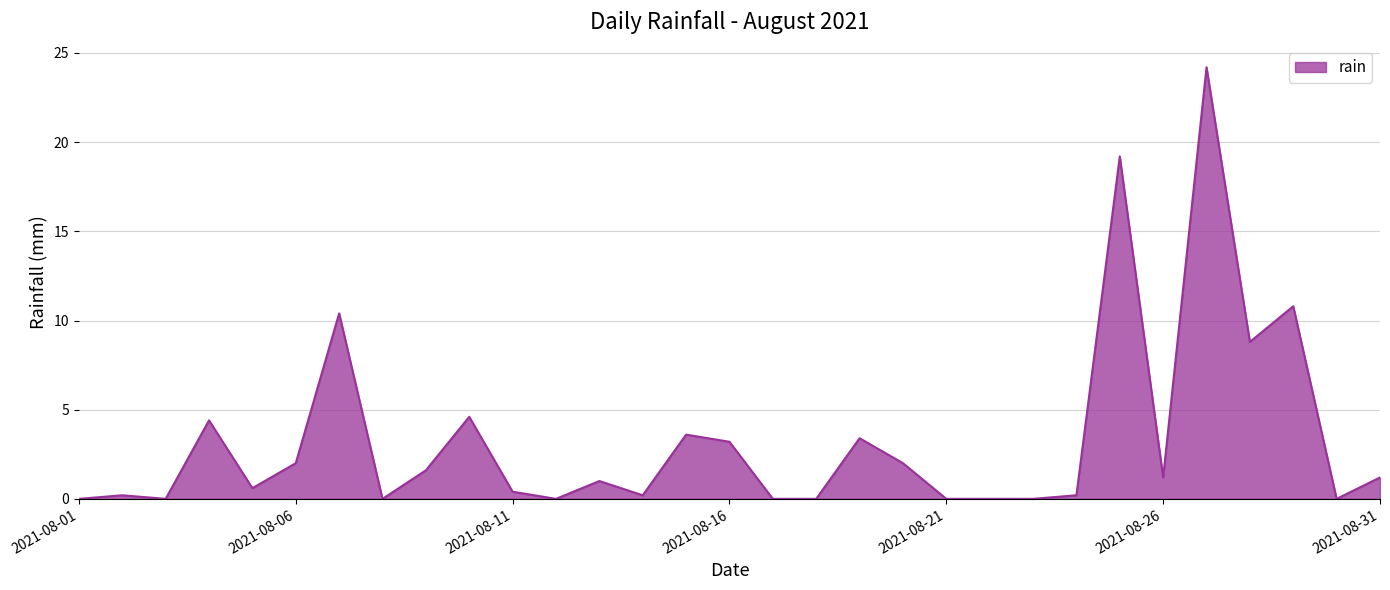

What is the maximum value shown in the chart?

24.2